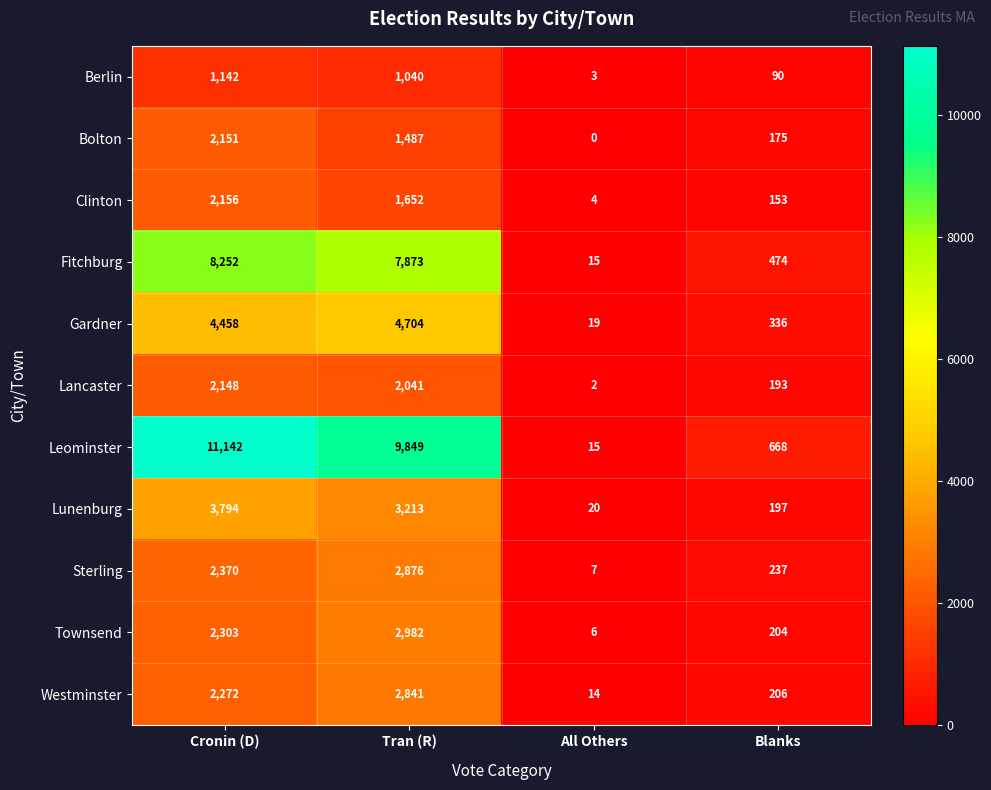

Rank the series by their maximum value, from highest to lowest.

Leominster, Fitchburg, Gardner, Lunenburg, Townsend, Sterling, Westminster, Clinton, Bolton, Lancaster, Berlin